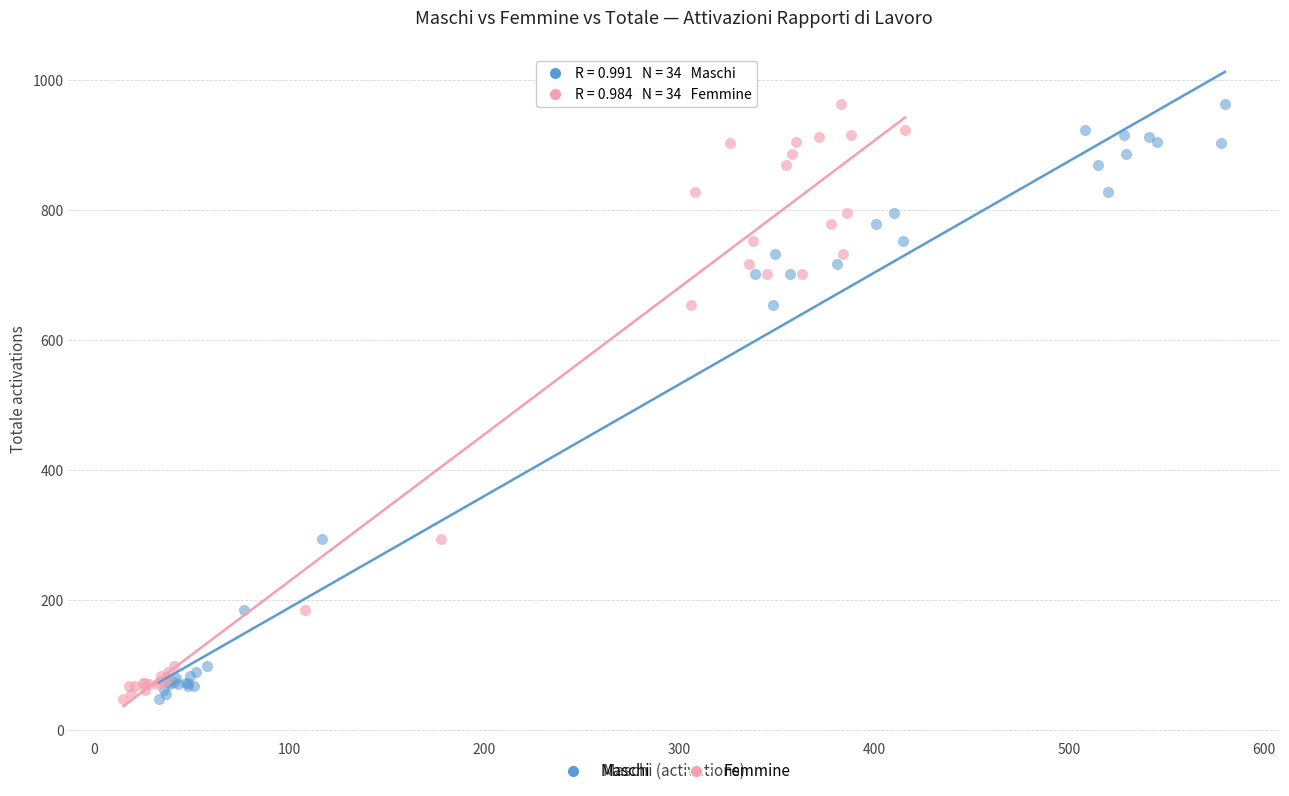

What are all the series names shown in the legend?

Maschi, Femmine